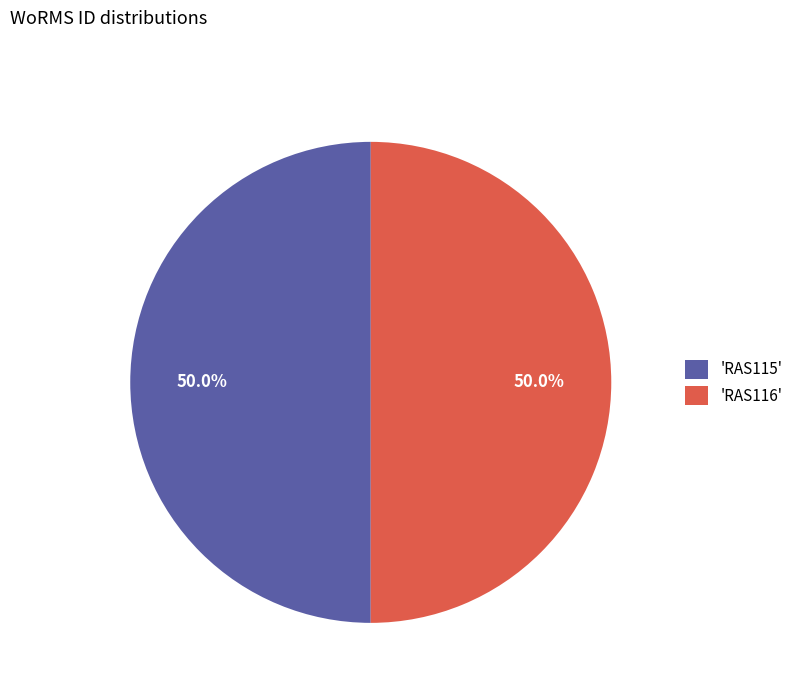

Approximately how many times larger is the value at 'RAS115' compared to 'RAS116'?

1.0